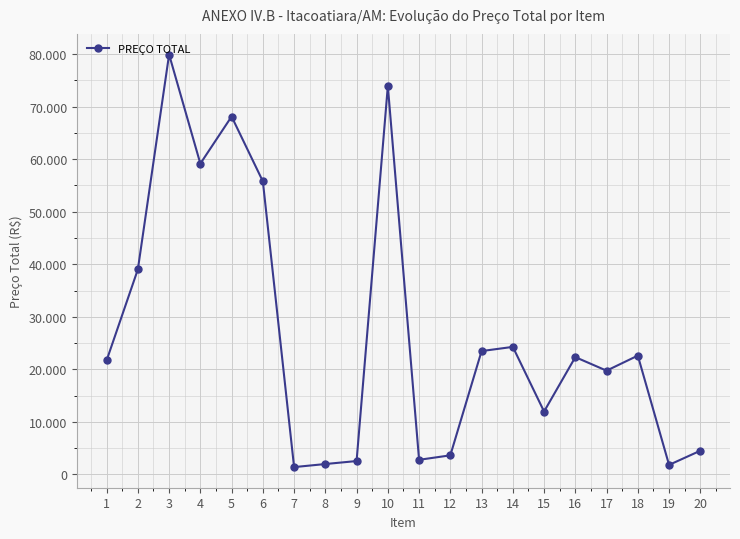

Rank the categories by value from lowest to highest.

7, 19, 8, 9, 11, 12, 20, 15, 17, 1, 16, 18, 13, 14, 2, 6, 4, 5, 10, 3